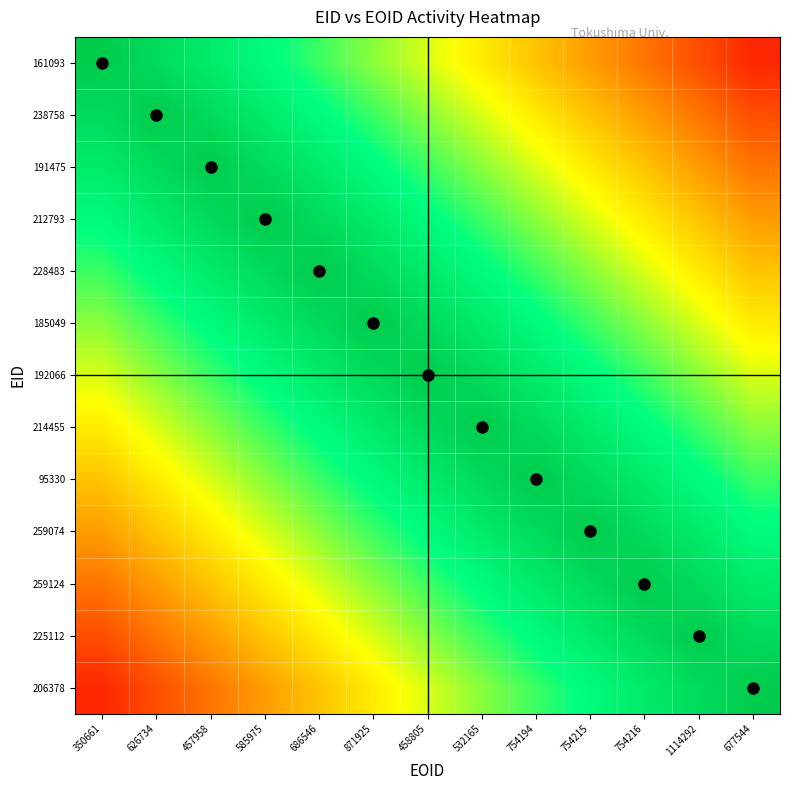

List the series in order of their peak value, lowest first.

161093, 238758, 191475, 212793, 228483, 185049, 192066, 214455, 95330, 259074, 259124, 225112, 206378